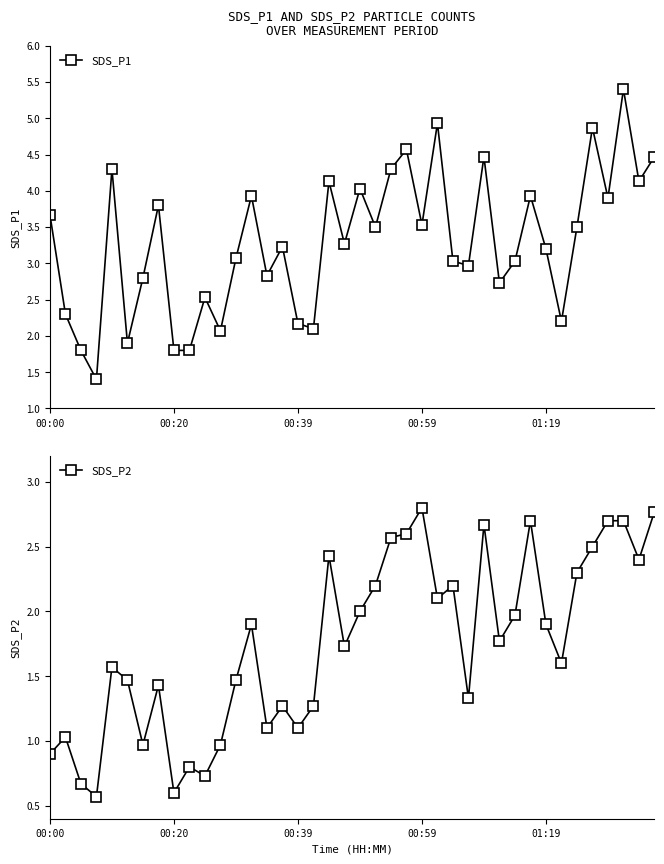

The value of SDS_P2 at 00:20 is 0.6. True or false?

True